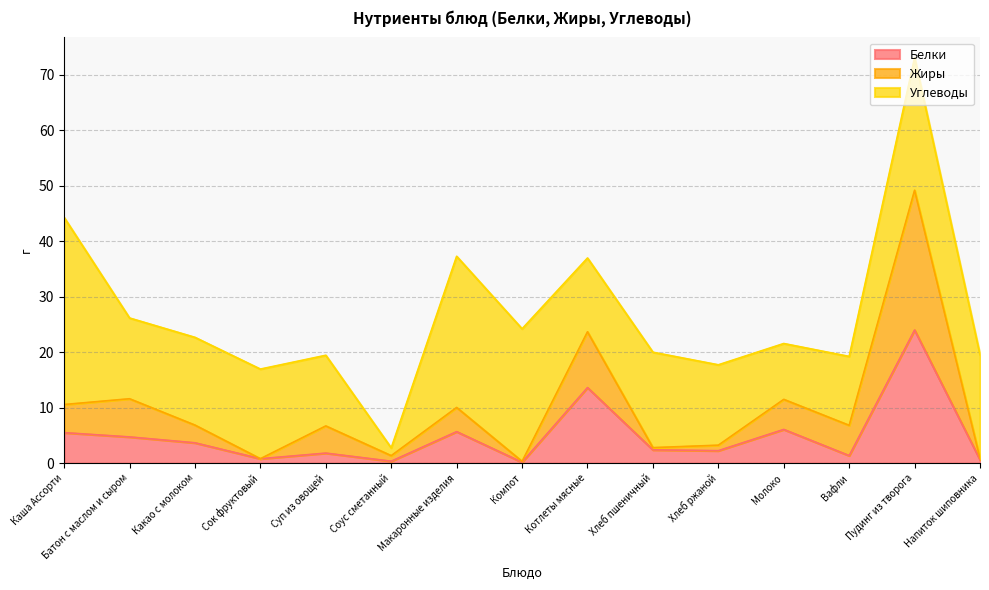

At which category is the sum across all series the highest?

Пудинг из творога